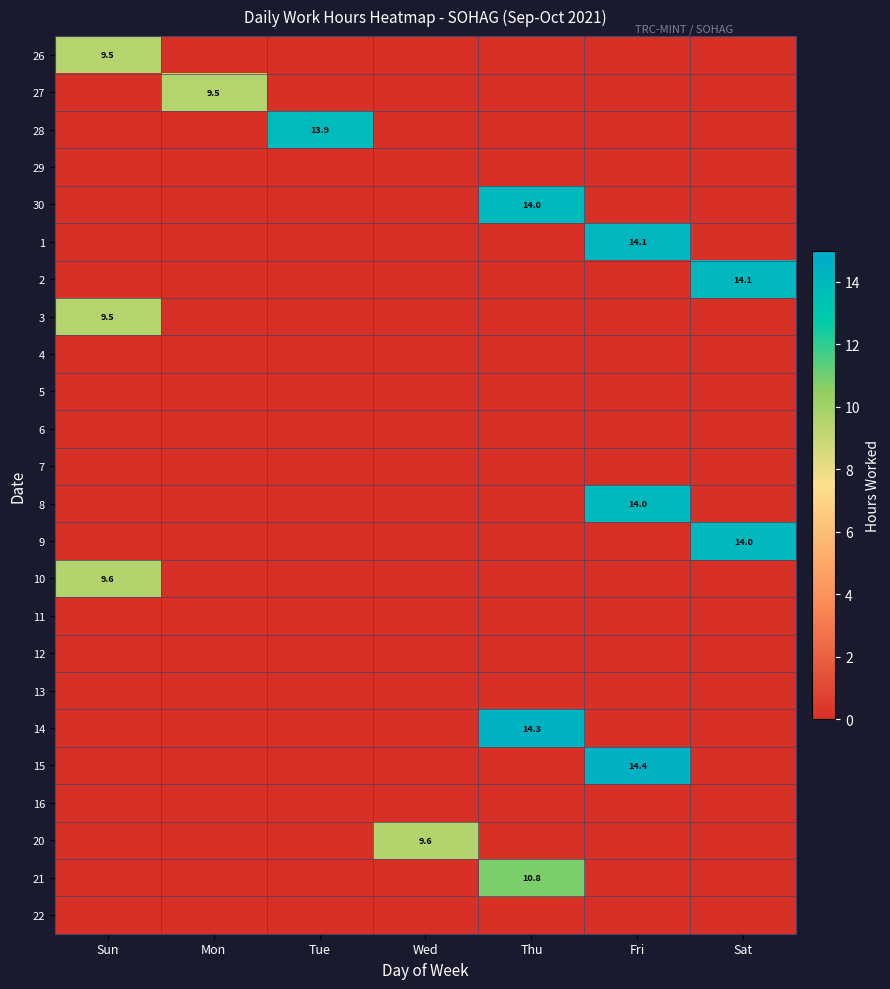

The value of 30 at Mon is -8.9. True or false?

False